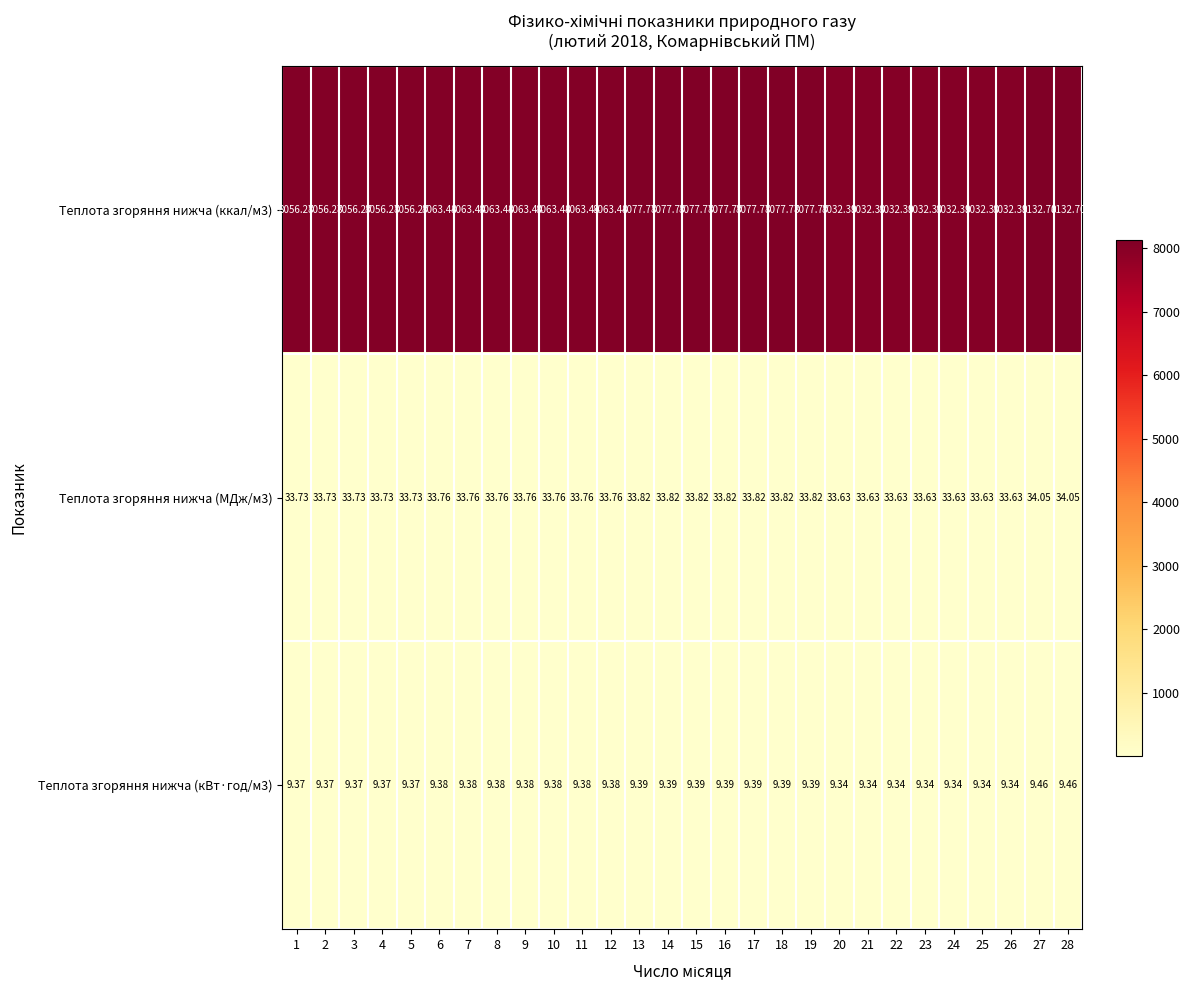

Is the value of Теплота згоряння нижча (ккал/м3) at 12 greater than the value of Теплота згоряння нижча (кВт·год/м3) at 1?

Yes